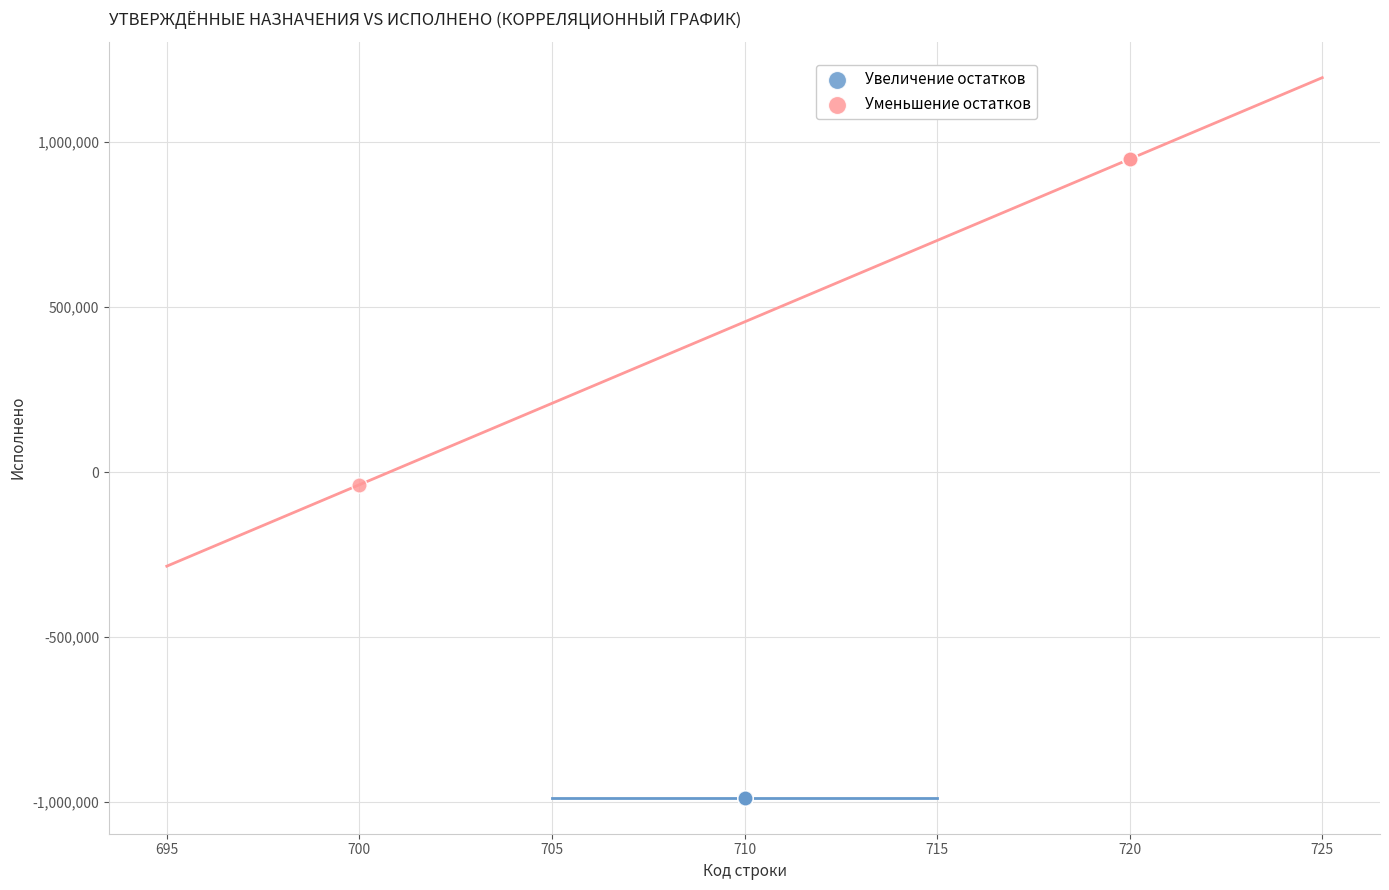

Which series reaches the minimum Y coordinate?

Увеличение остатков